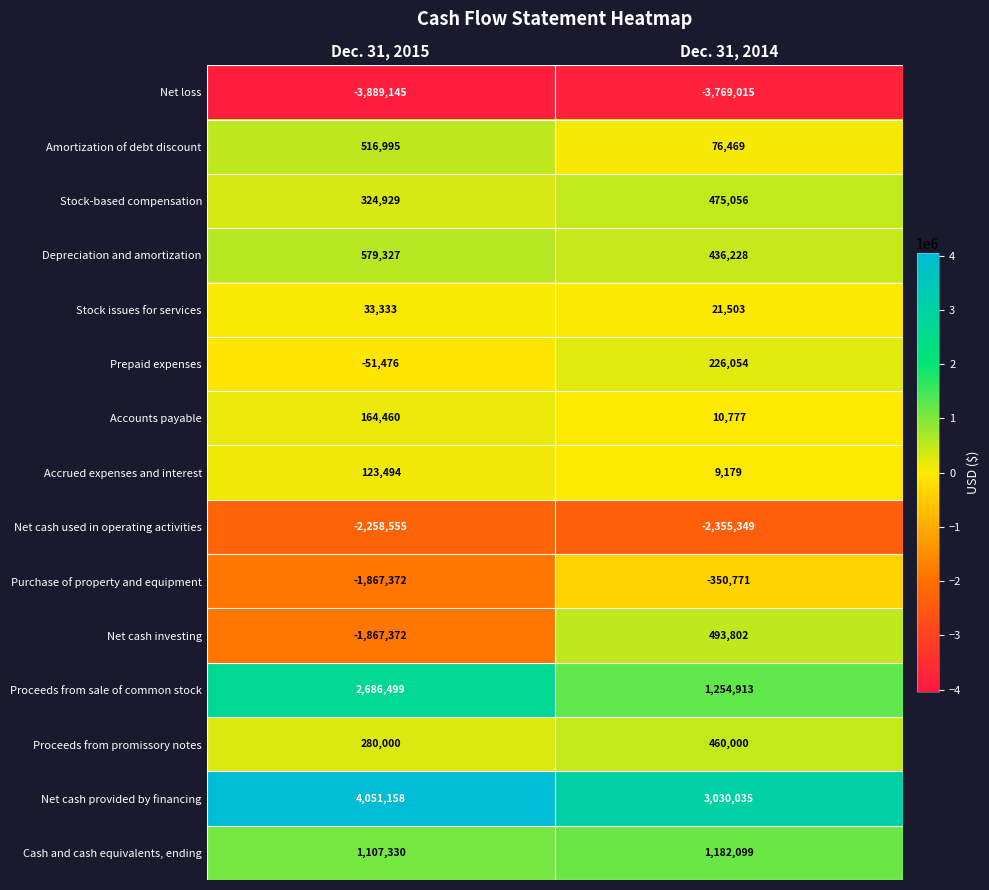

At Dec. 31, 2014, list the series in order from largest to smallest.

Net cash provided by financing, Proceeds from sale of common stock, Cash and cash equivalents, ending, Net cash investing, Stock-based compensation, Proceeds from promissory notes, Depreciation and amortization, Prepaid expenses, Amortization of debt discount, Stock issues for services, Accounts payable, Accrued expenses and interest, Purchase of property and equipment, Net cash used in operating activities, Net loss